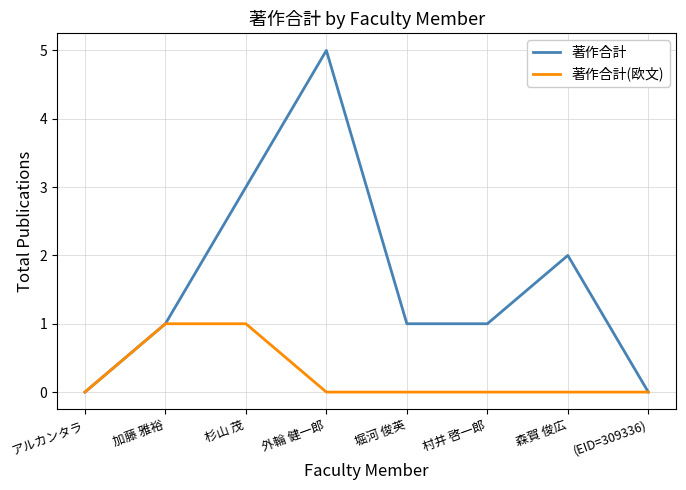

Which category has the highest value across all series?

外輪 健一郎